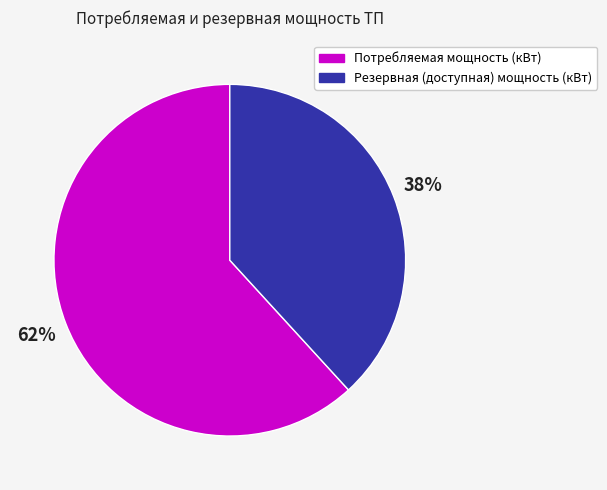

Is it true that Потребляемая мощность (кВт) is 15% of the pie?

False